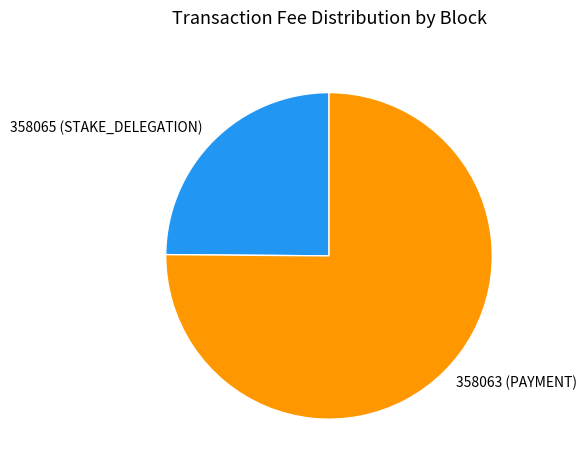

Rank the categories by value from highest to lowest.

358063, 358065